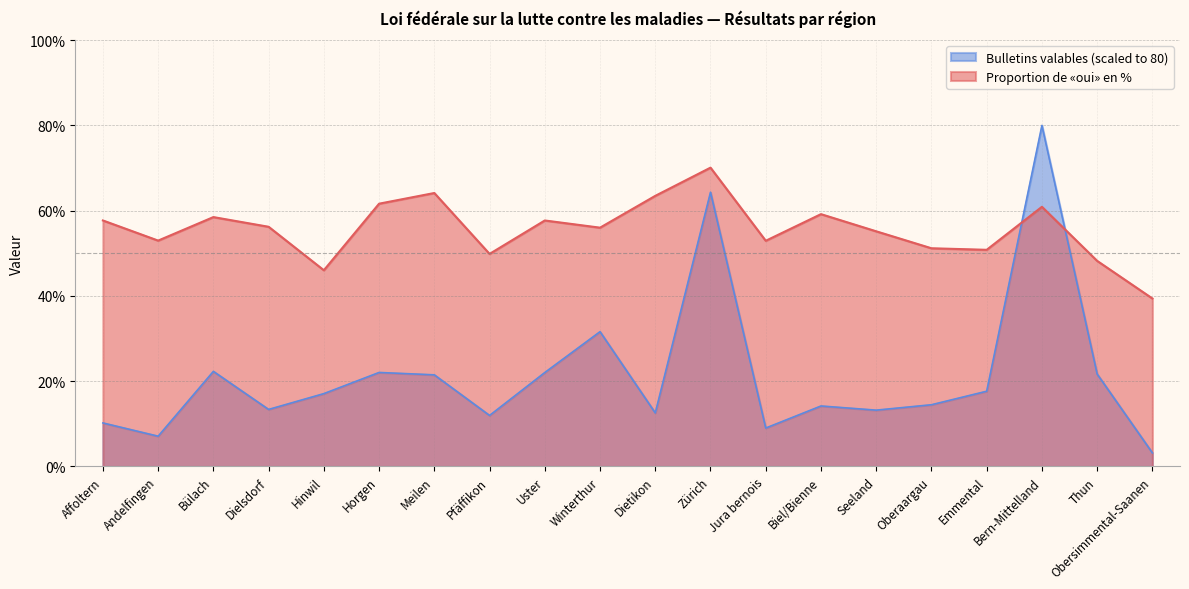

What is the difference between the second highest and minimum values in the Proportion de oui en % series?

24.7